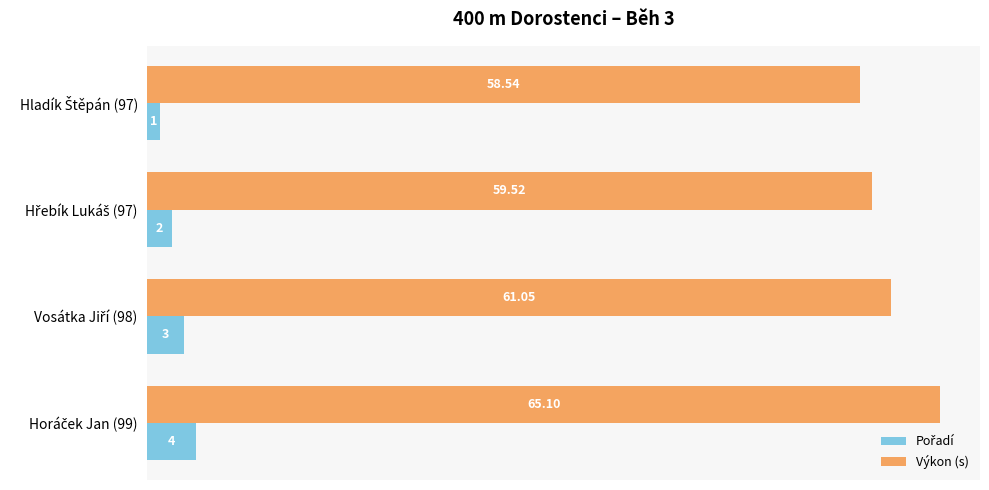

At how many categories does at least one series exceed 1?

4